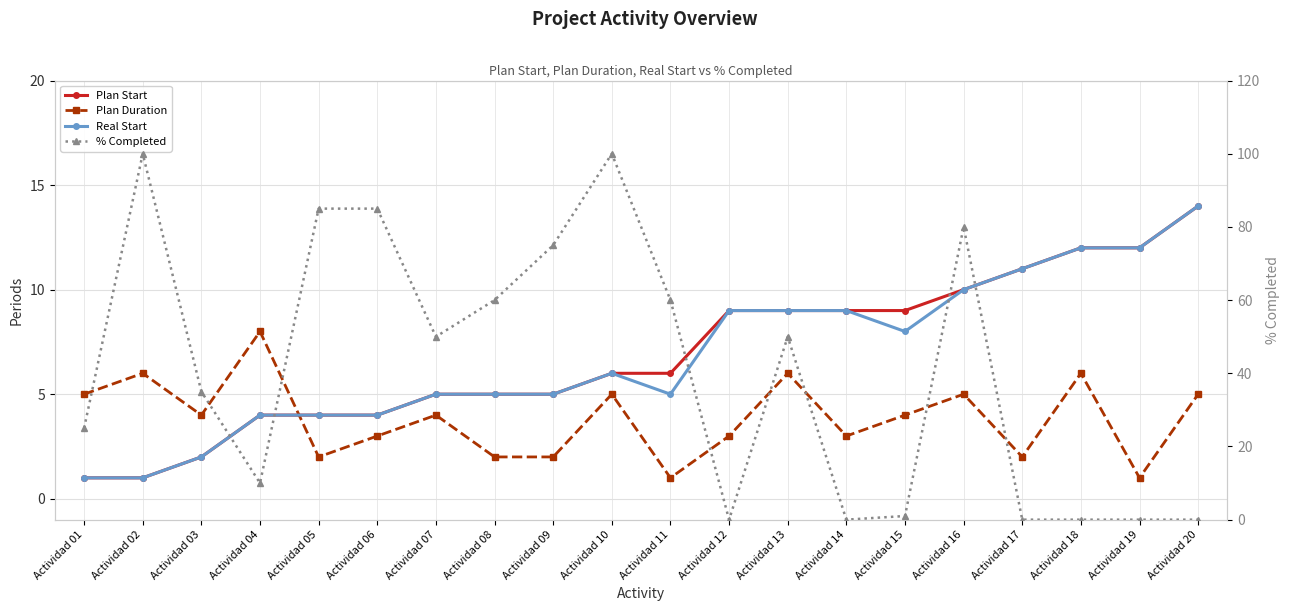

Reading left to right, what are all the values shown in this chart?

Plan Start: 1	1	2	4	4	4	5	5	5	6	6	9	9	9	9	10	11	12	12	14
Plan Duration: 5	6	4	8	2	3	4	2	2	5	1	3	6	3	4	5	2	6	1	5
Real Start: 1	1	2	4	4	4	5	5	5	6	5	9	9	9	8	10	11	12	12	14
% Completed: 25	100	35	10	85	85	50	60	75	100	60	0	50	0	1	80	0	0	0	0